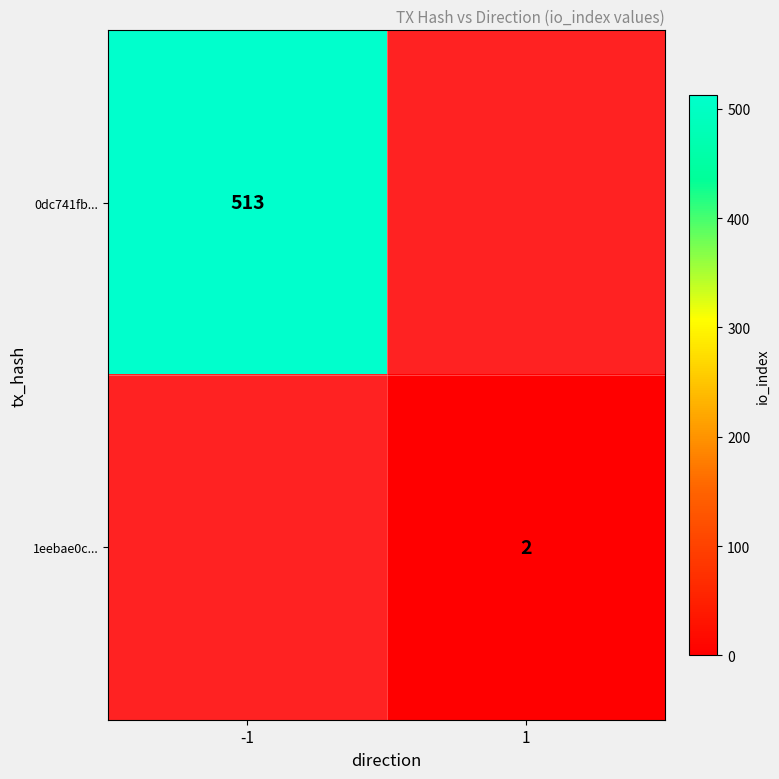

List the labels in order of 1eebae0c... value, smallest first.

-1, 1